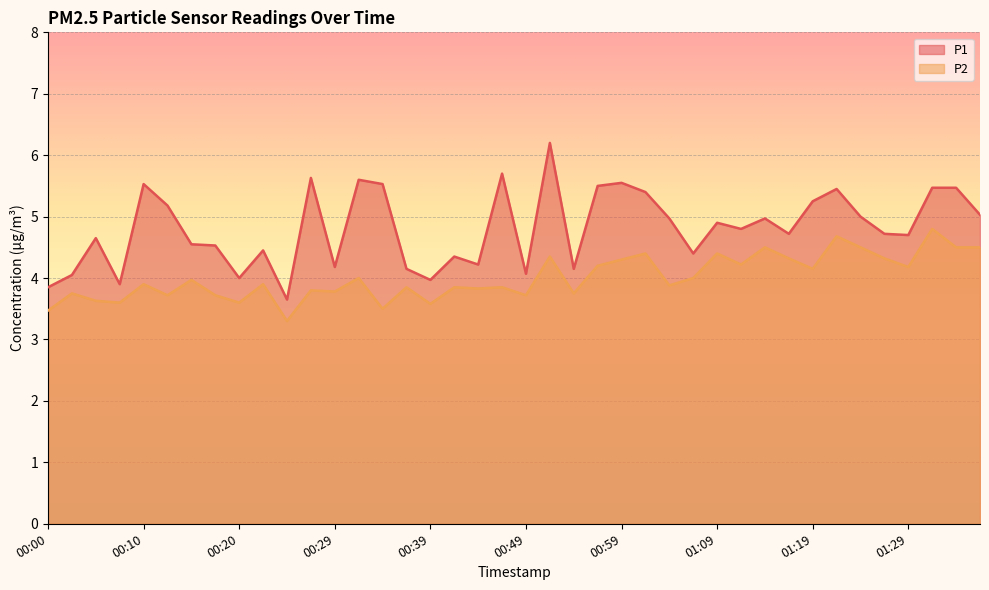

List the series in order of their overall mean, lowest first.

P2, P1